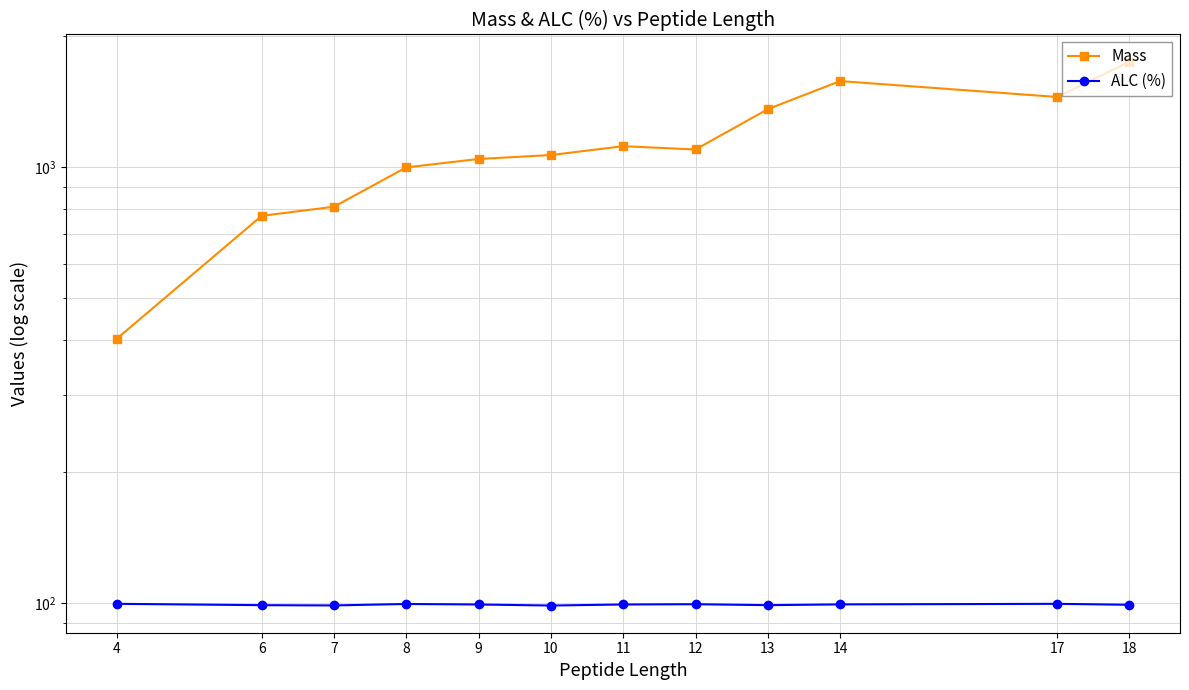

At which label does ALC (%) reach its peak?

4